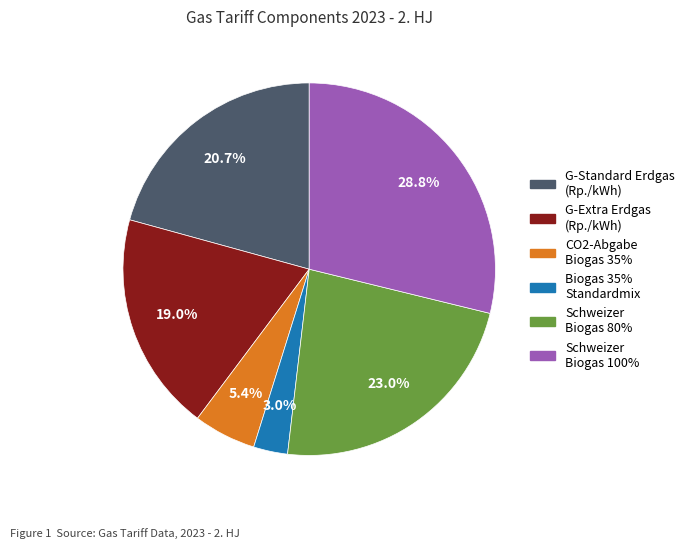

Approximately how many times larger is the value at G-Standard Erdgas (Rp./kWh) compared to Schweizer Biogas 80%?

0.9